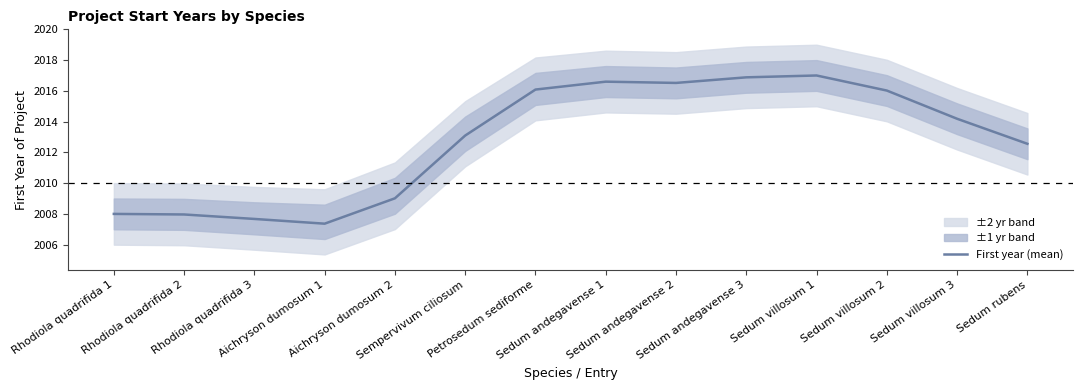

What is the change in value from Sempervivum ciliosum to Sedum villosum 2?

+2.9